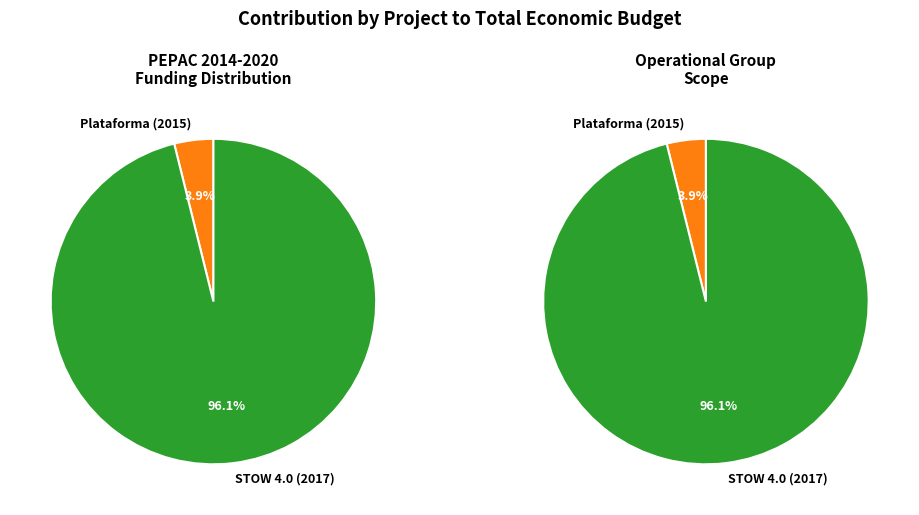

Combined, do Grup Operatiu STOW 4.0: Sustainability and Grup Operatiu: Creació d'una plataforma account for over 50%?

Yes